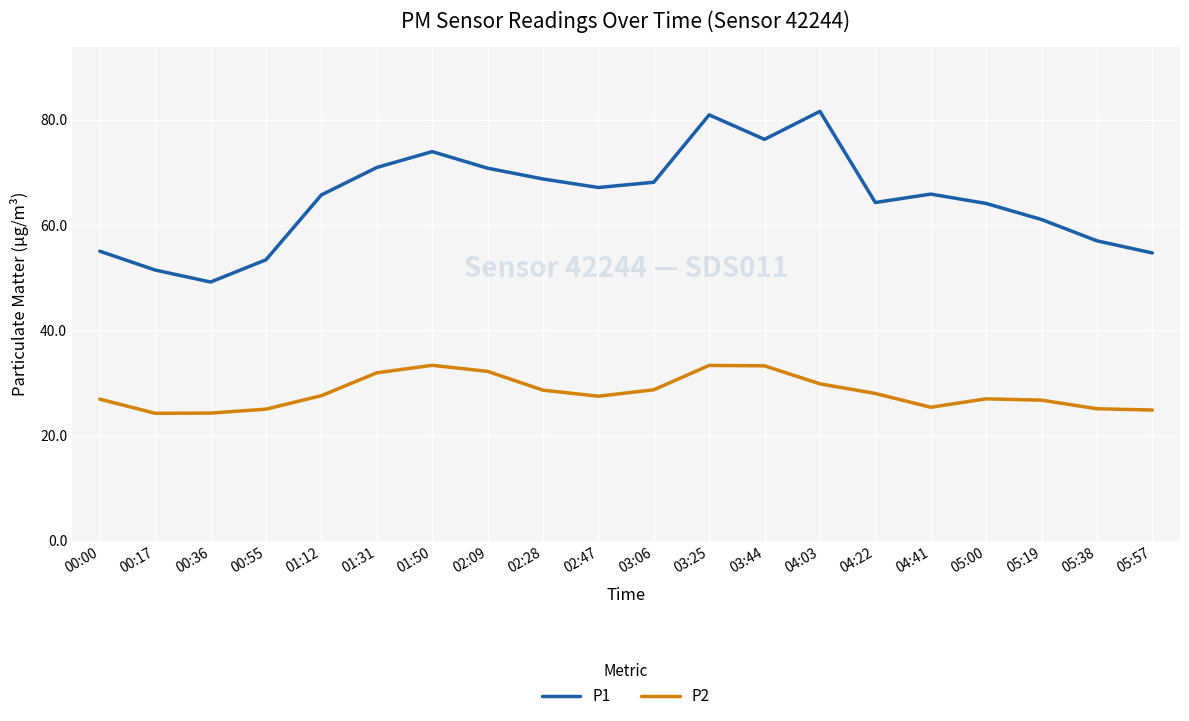

What position from the right is 00:55?

17